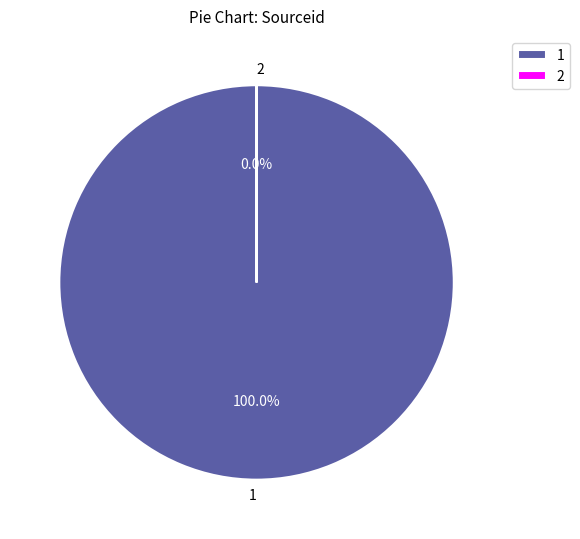

To the nearest percent, what portion does 1 represent?

100%